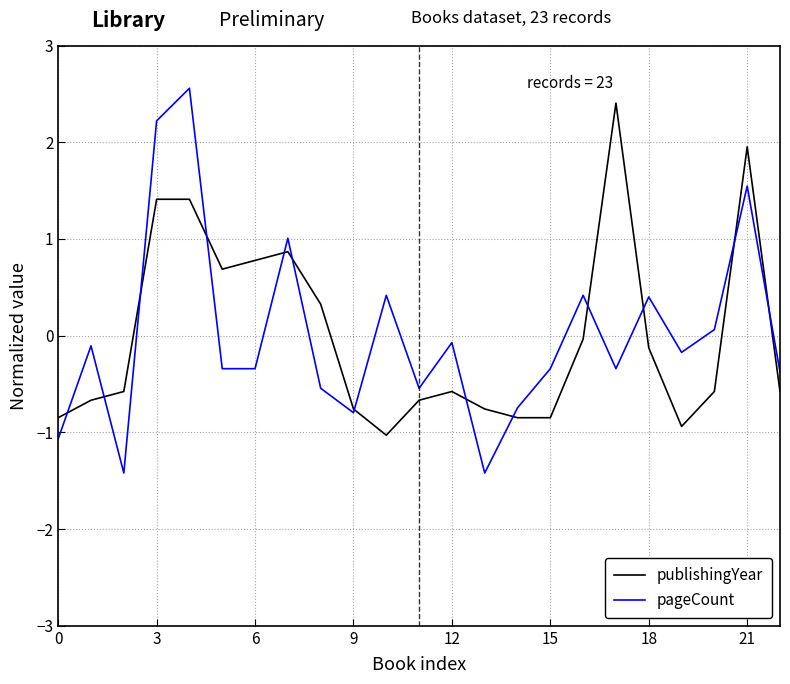

Count the number of categories in the chart.

23